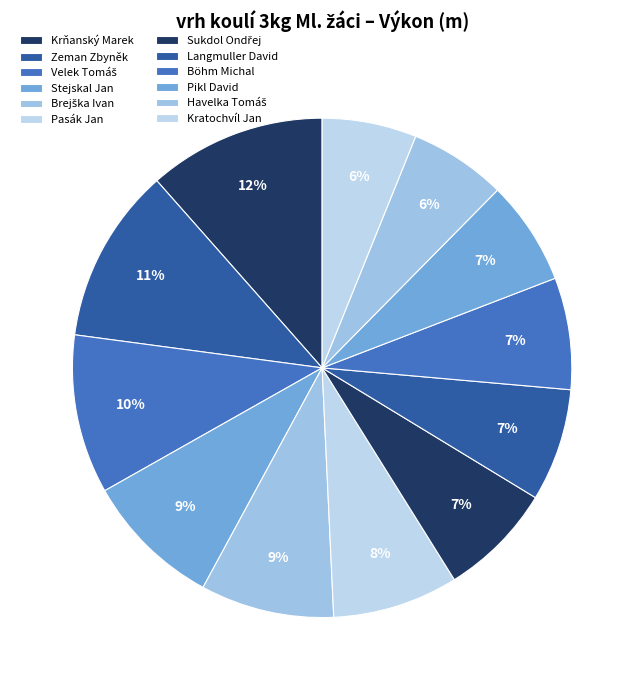

Combined, do Velek Tomáš and Pasák Jan account for over 50%?

No